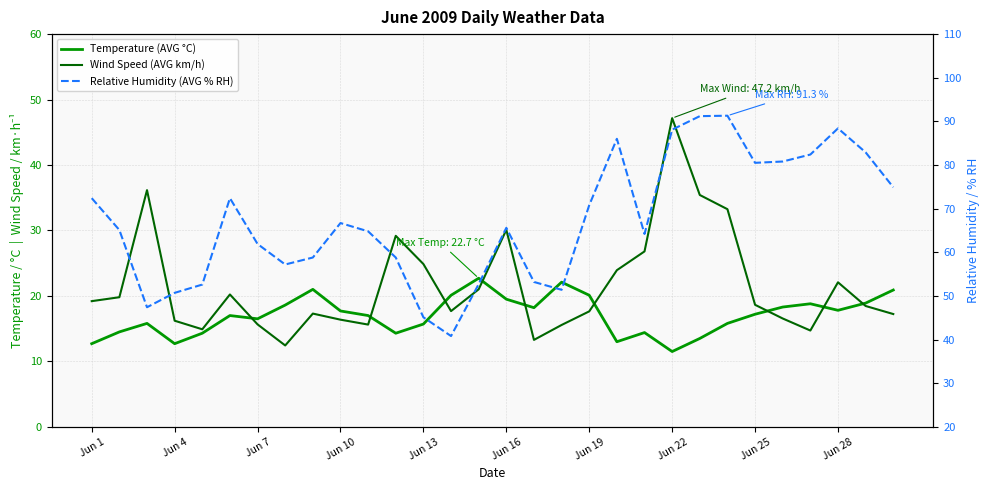

What is the average value of the Wind Speed (AVG km/h) series?

21.6